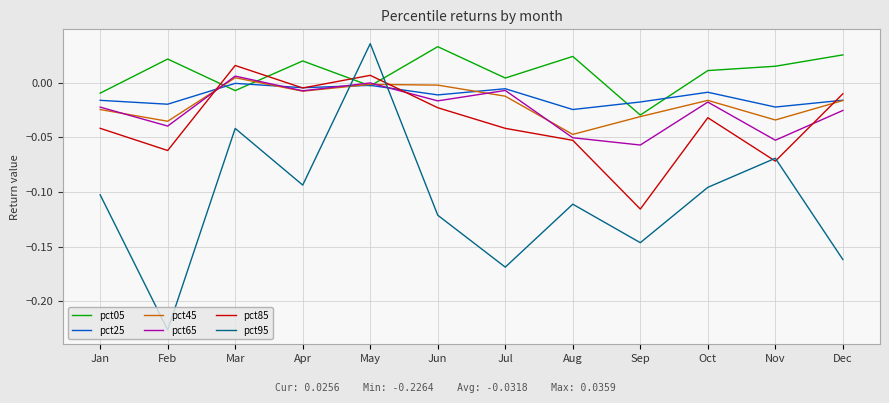

The value of pct25 at Feb is -0.0. True or false?

True